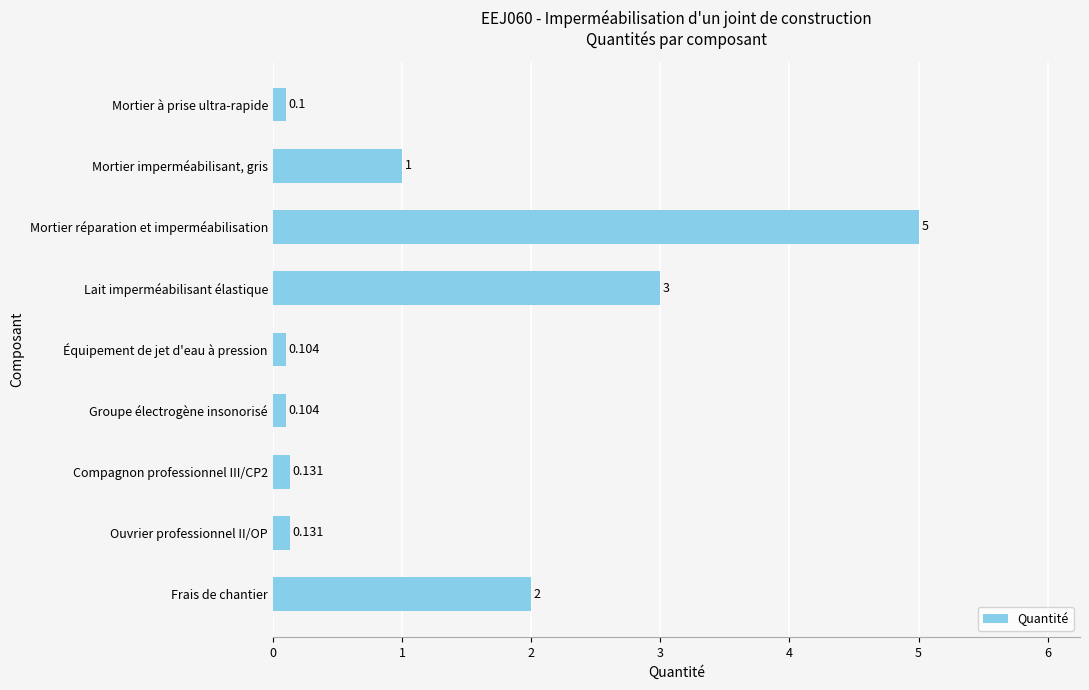

At which category does the chart reach its peak across all series?

Mortier réparation et imperméabilisation